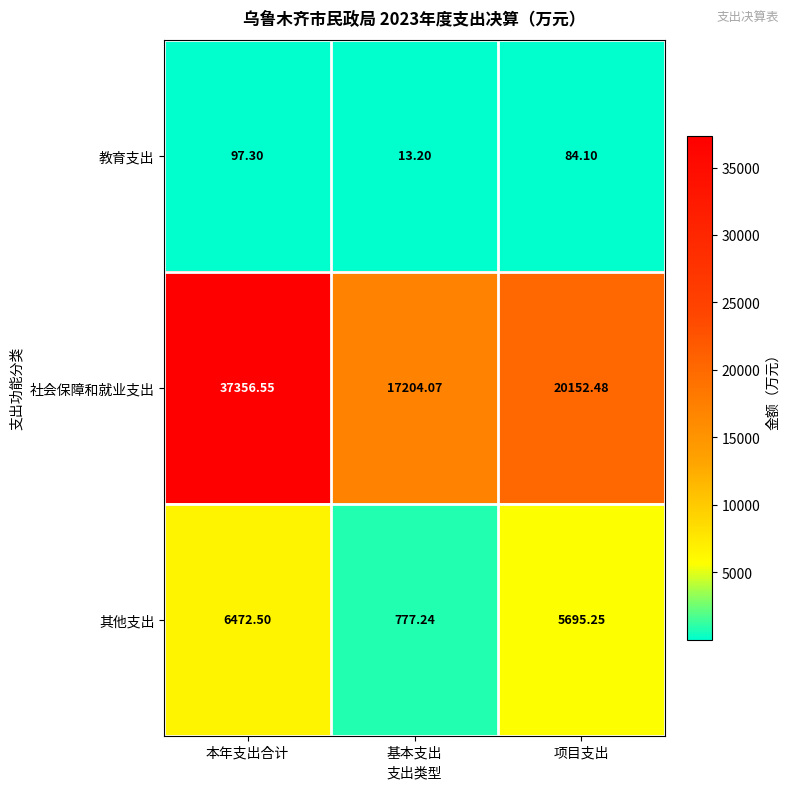

Where does the 社会保障和就业支出 series first go above 20152?

本年支出合计